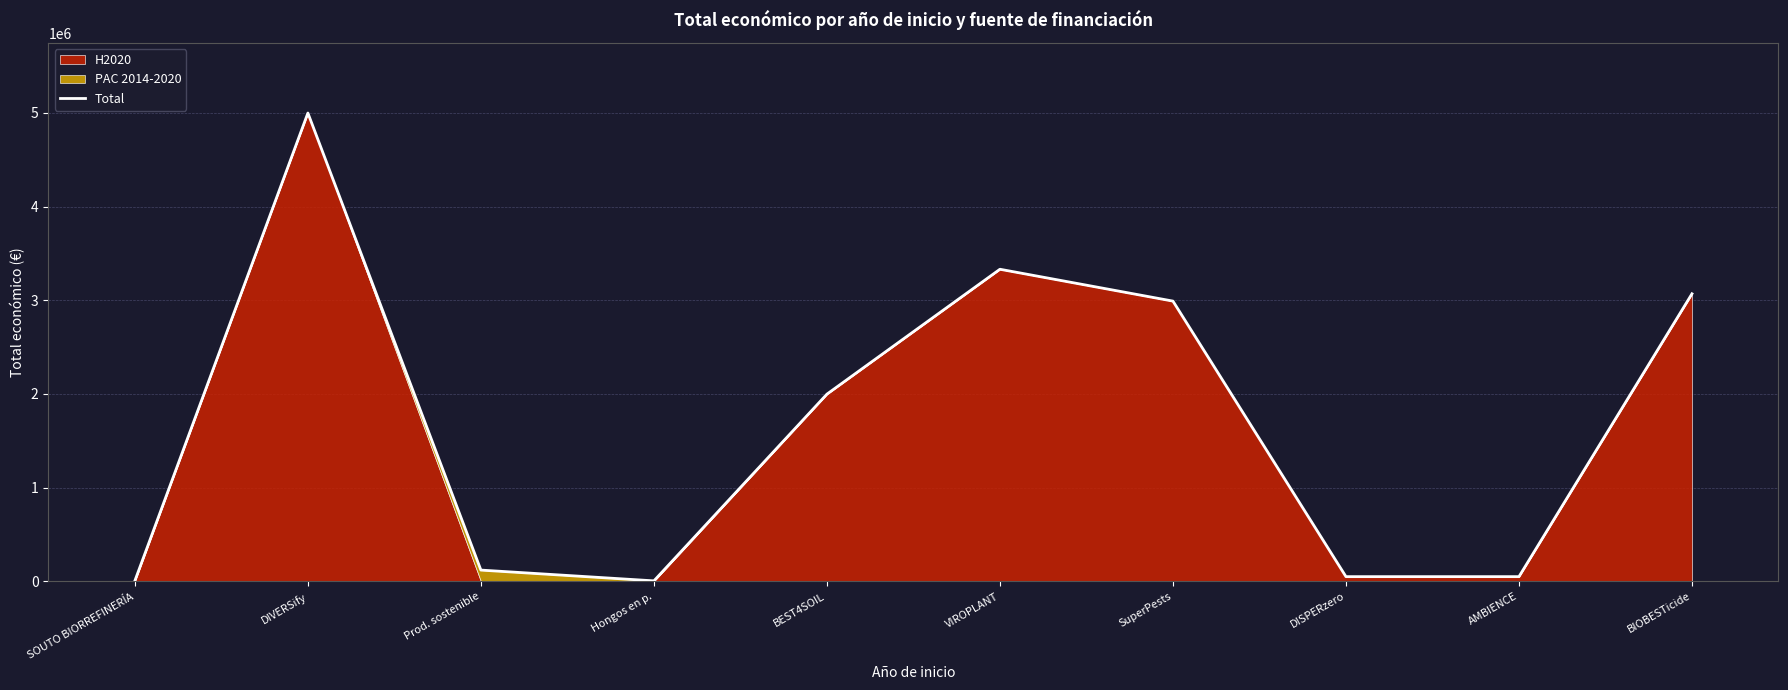

Which label corresponds to the largest value in the chart?

DIVERSify